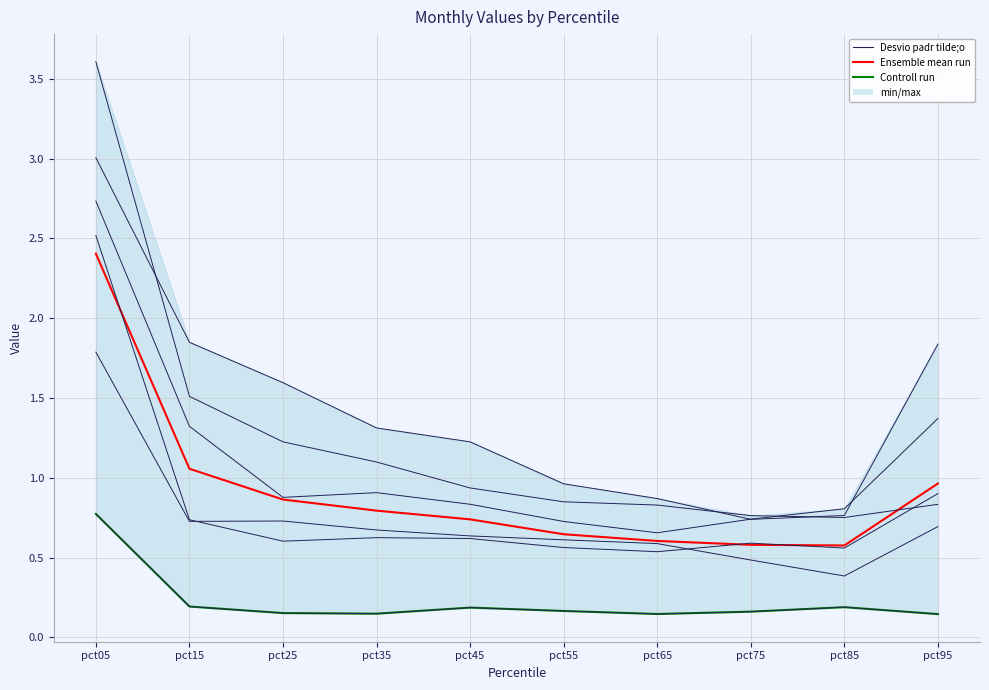

What is the value of the Controll run point at the 8th from the left?

0.2